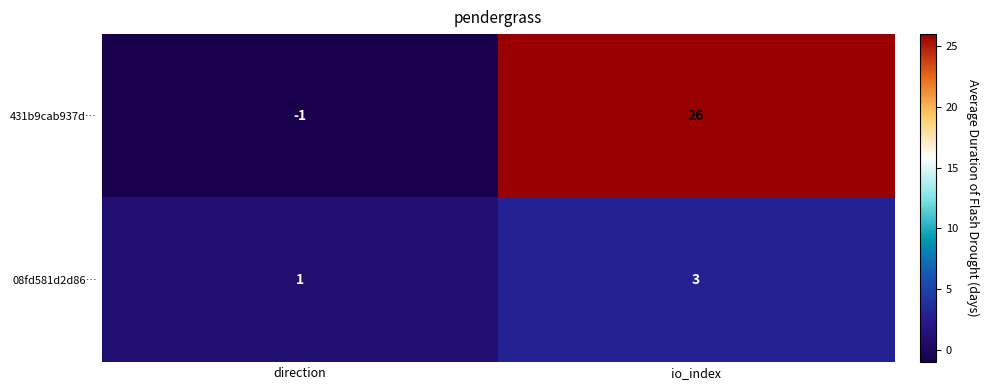

Rank the series by their average value, from highest to lowest.

431b9cab937d…, 08fd581d2d86…